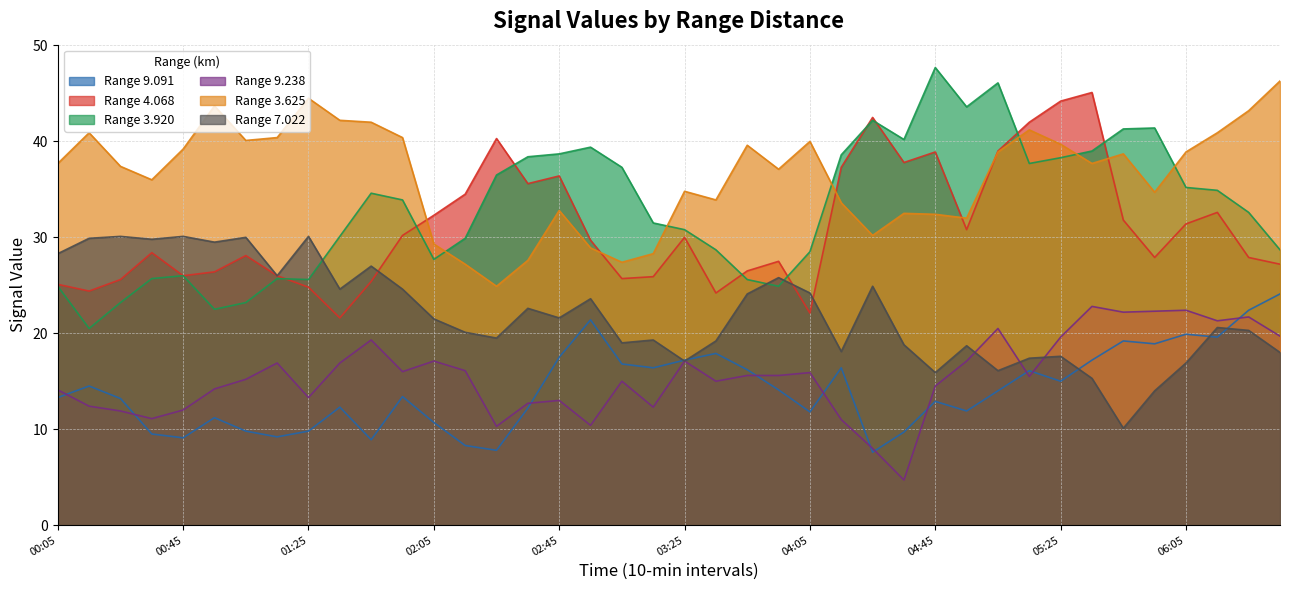

After their last crossing, which series has the higher values: 4.068 or 7.022?

4.068